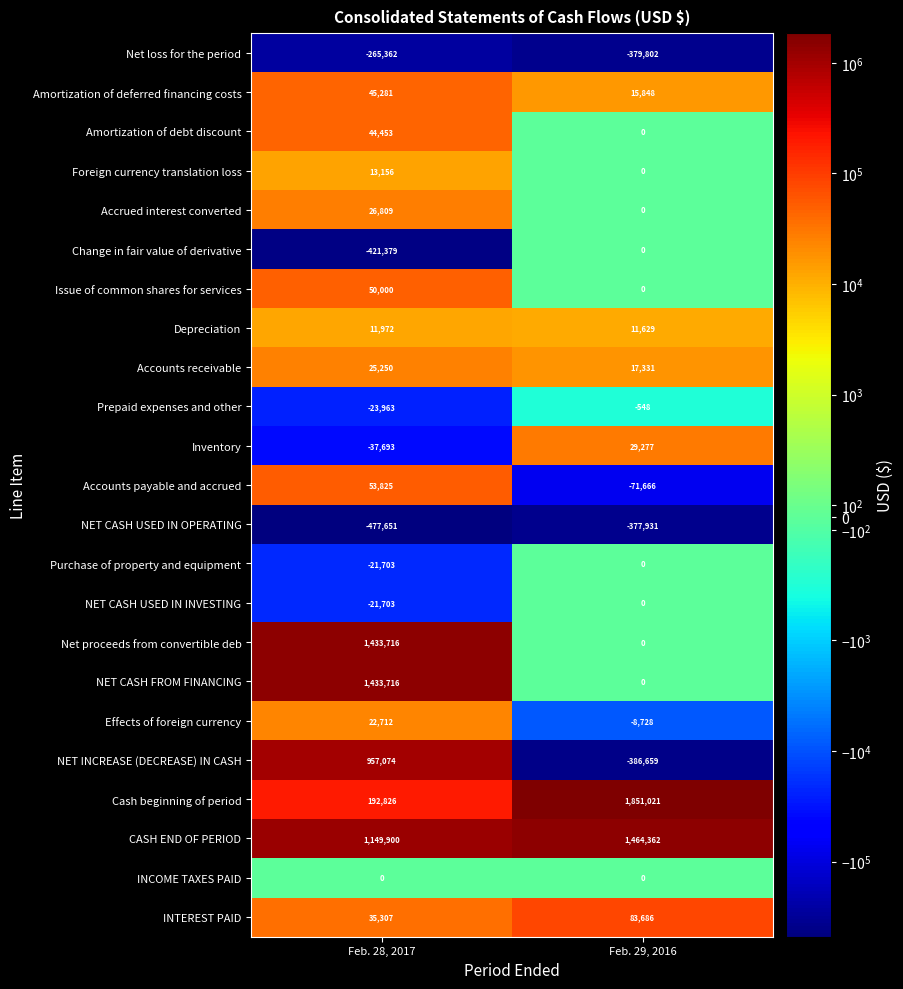

What is the difference between the maximum and minimum values in the Effects of foreign currency series?

31440